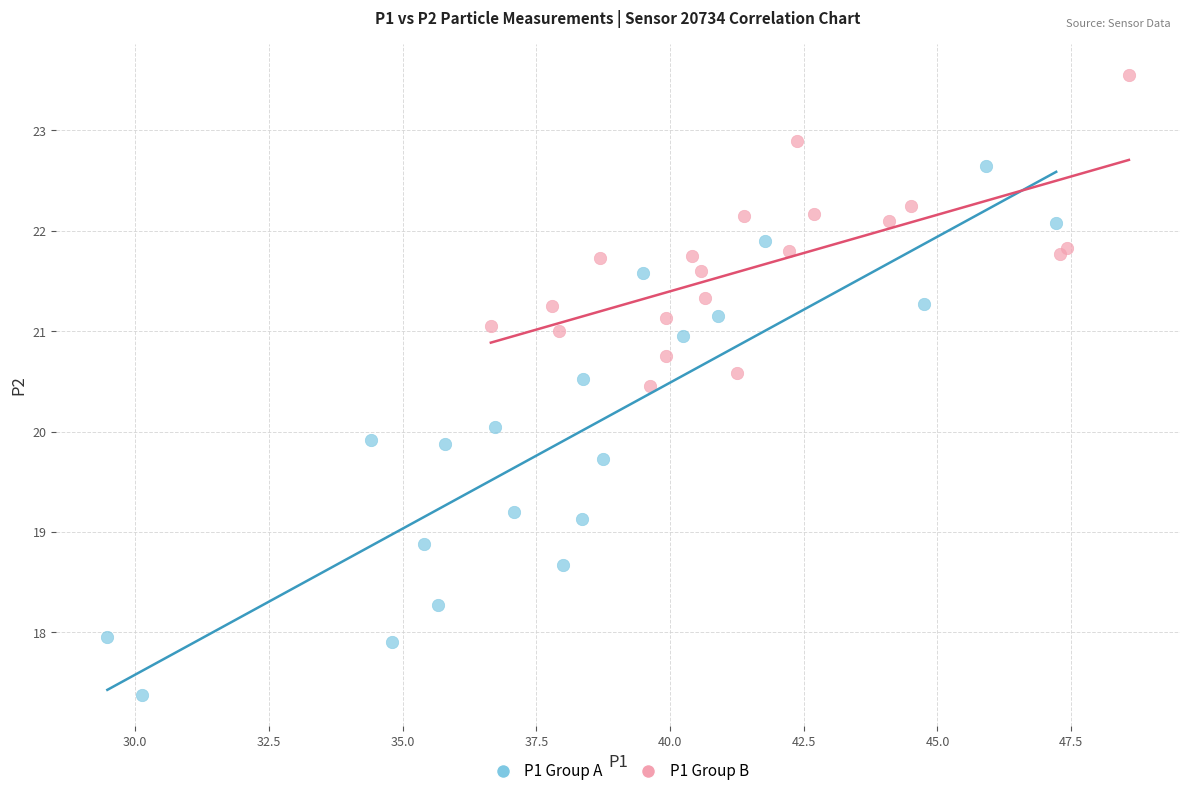

Which series reaches the minimum Y coordinate?

P1 Group A